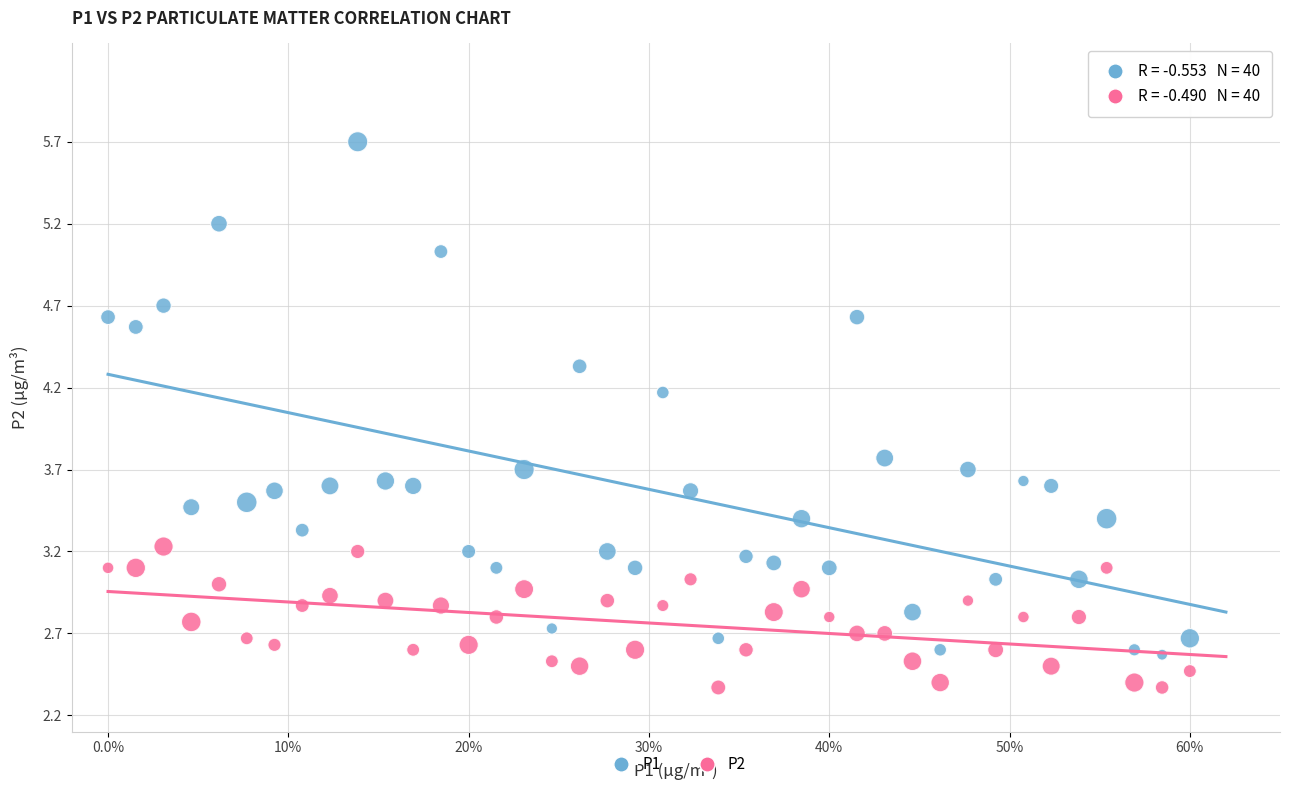

What are all the series names shown in the legend?

P1, P2